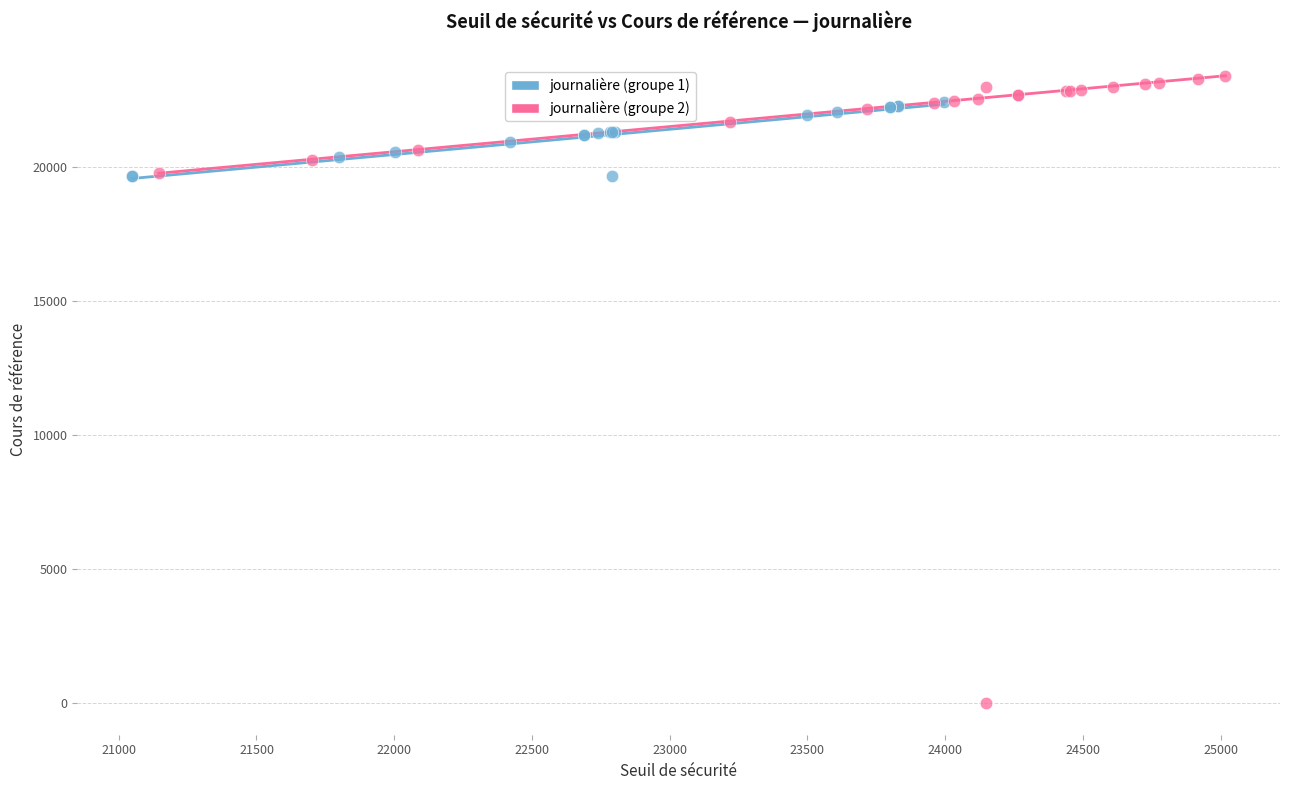

Which series has the widest spread of Y values?

journalière (groupe 2)